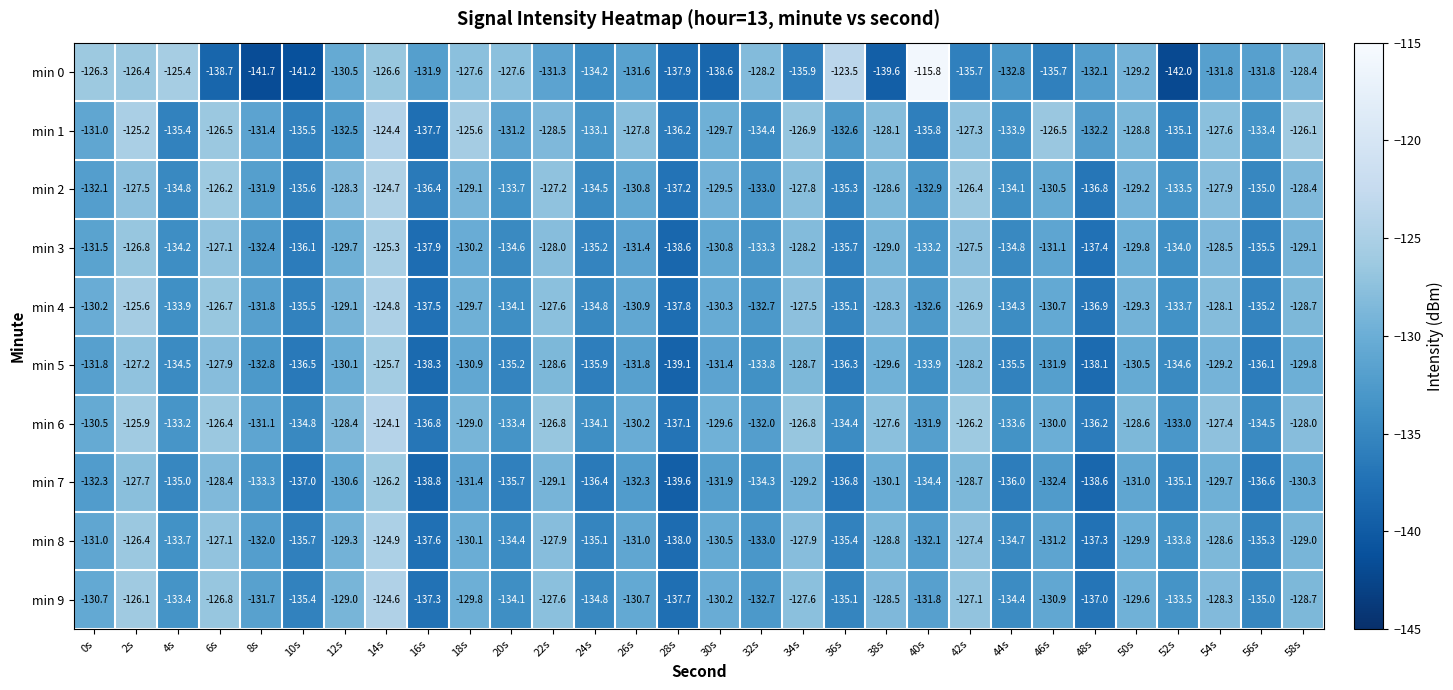

How many data points does each series have?

30